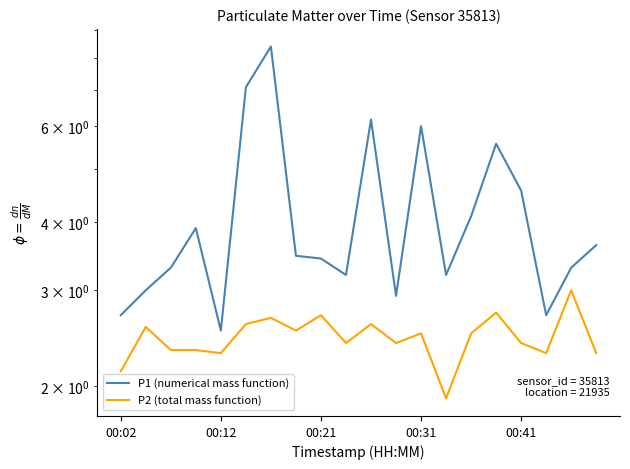

Which series has the largest range (max minus min)?

P1 (numerical mass function)